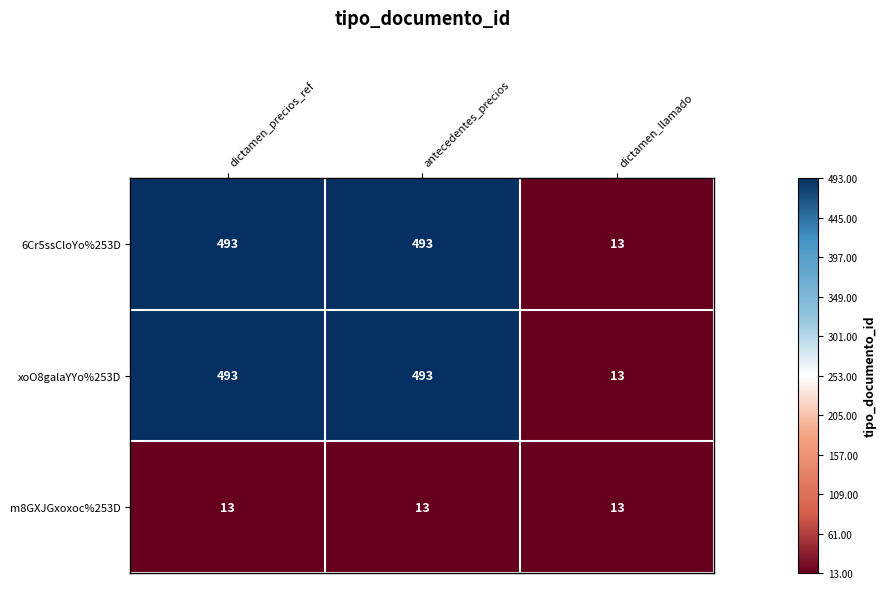

The m8GXJGxoxoc%253D series shows 21 at antecedentes_precios. True or false?

False